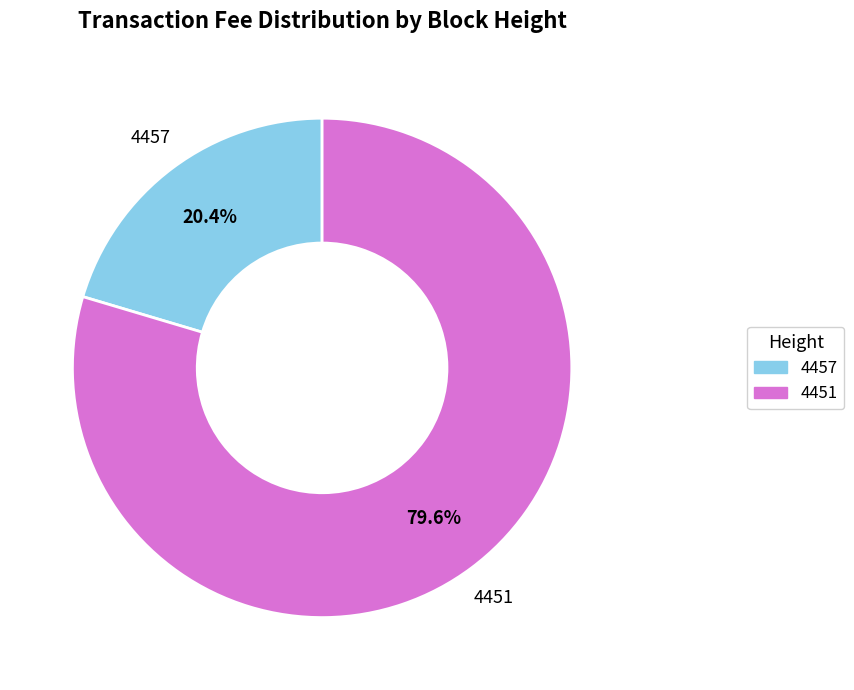

How many segments does this pie chart have?

2